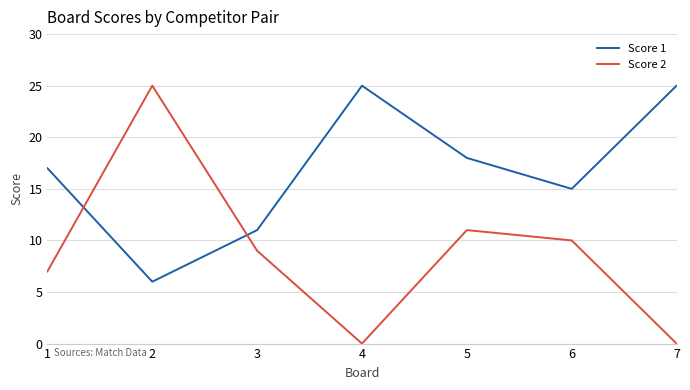

At which label is Score 2 closest to 12?

5